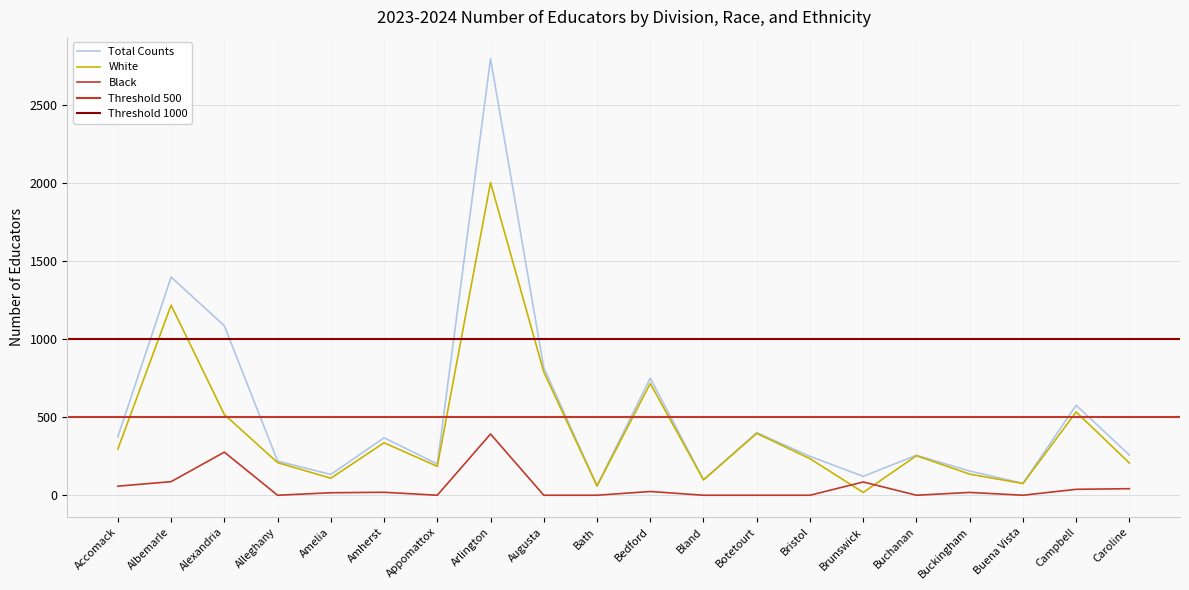

Which category has the highest value across all series?

Arlington